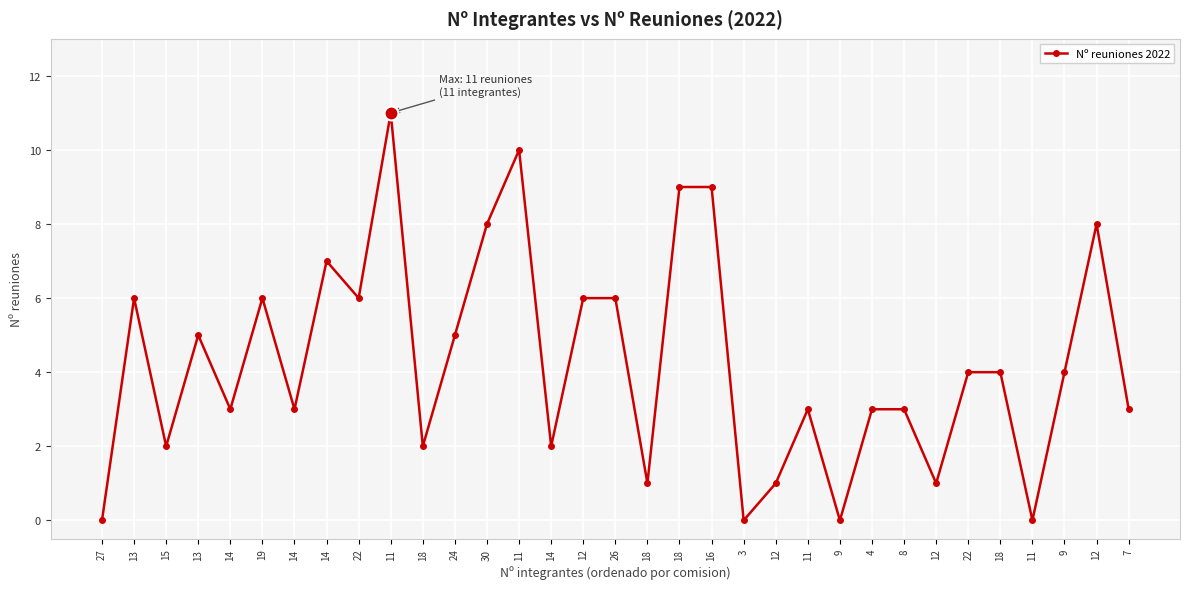

How many lines are shown in the chart?

1